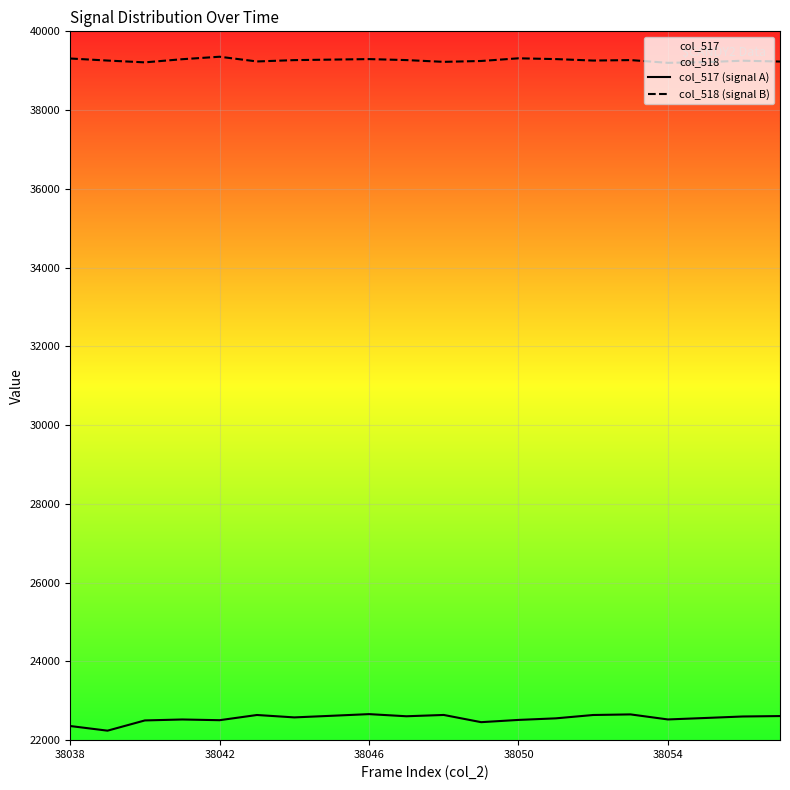

What is the maximum value for col_518 (signal B)?

39355